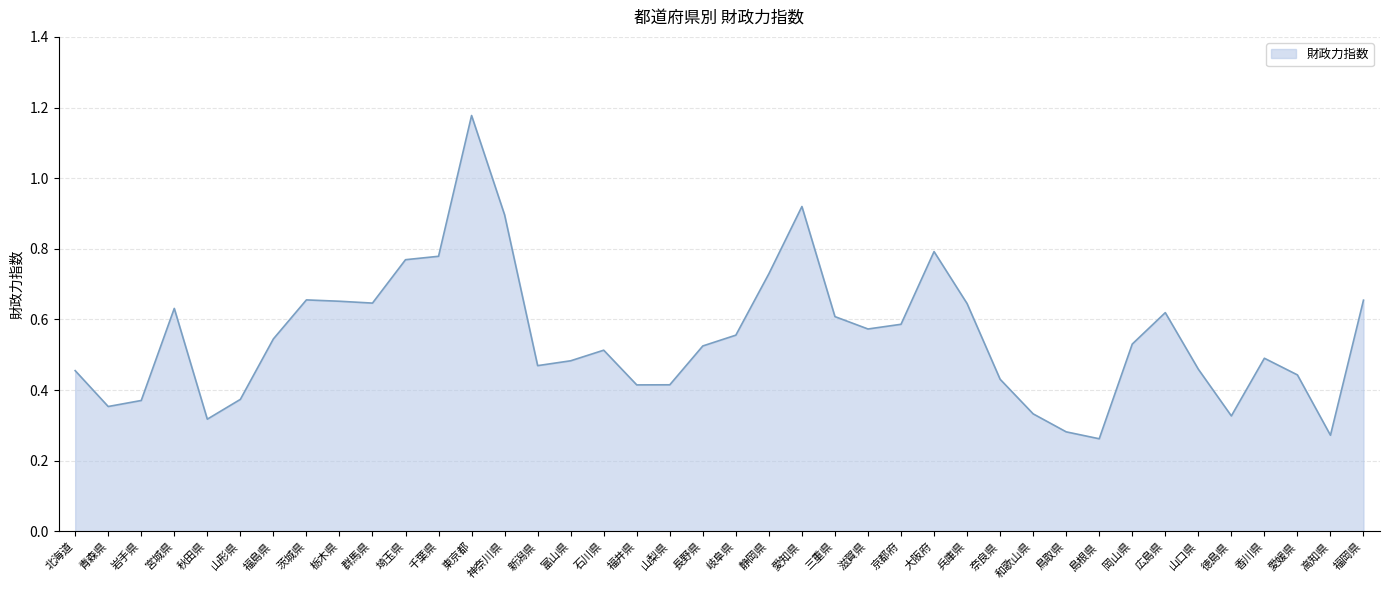

What is the change in value from 長野県 to 高知県?

-0.3